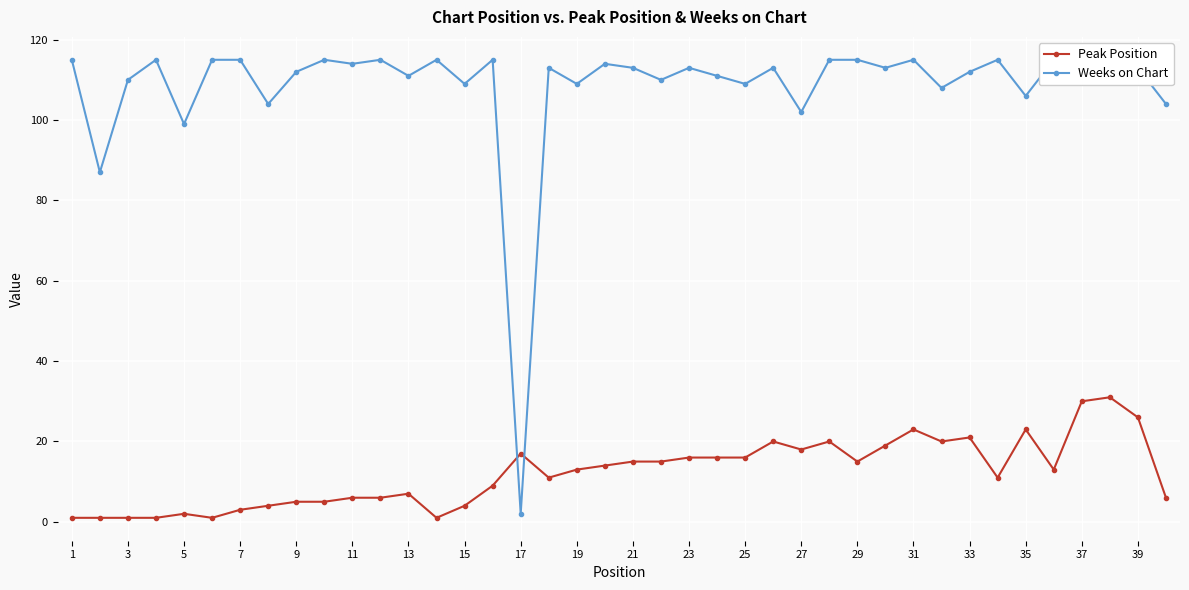

At which category does the chart reach its peak across all series?

1